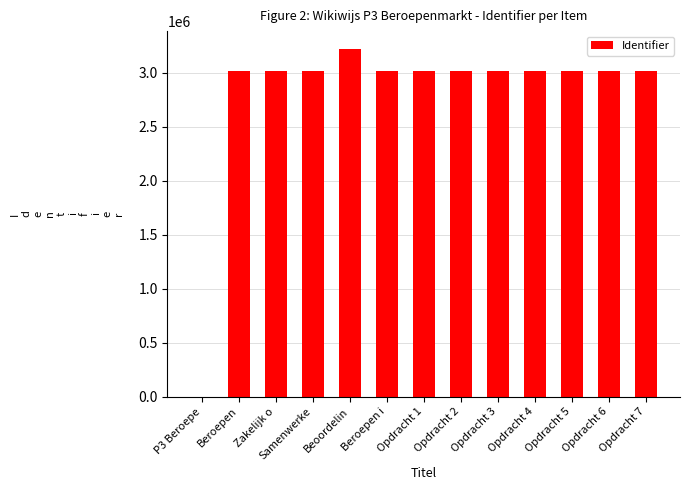

What is the ratio of the value at Beroepen i to the value at Opdracht 6?

1.0